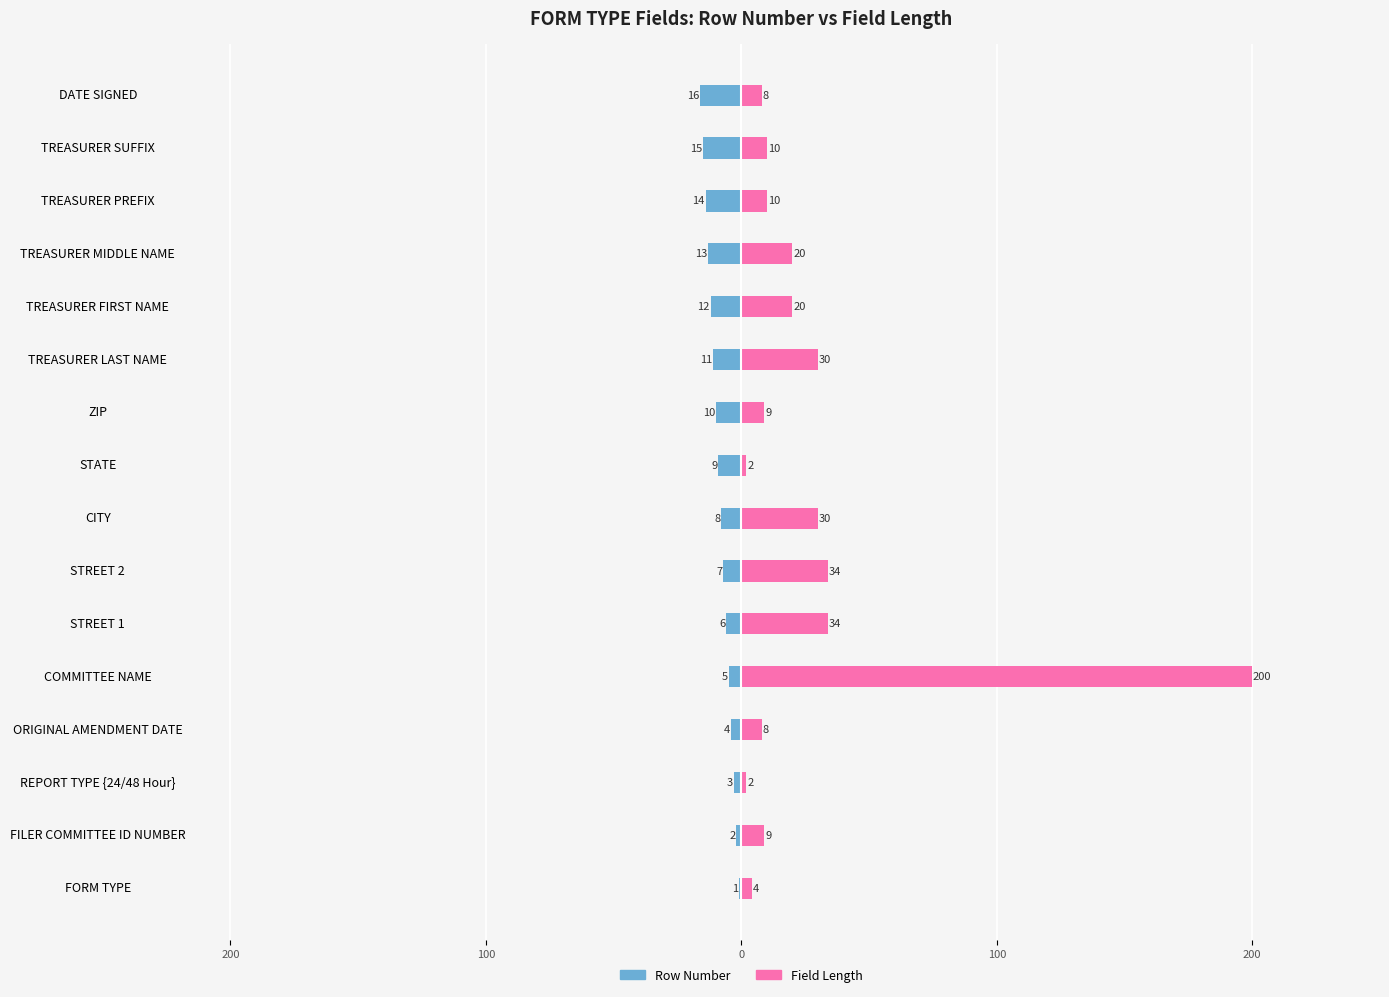

List the series in order of their overall mean, lowest first.

Row Number, Field Length